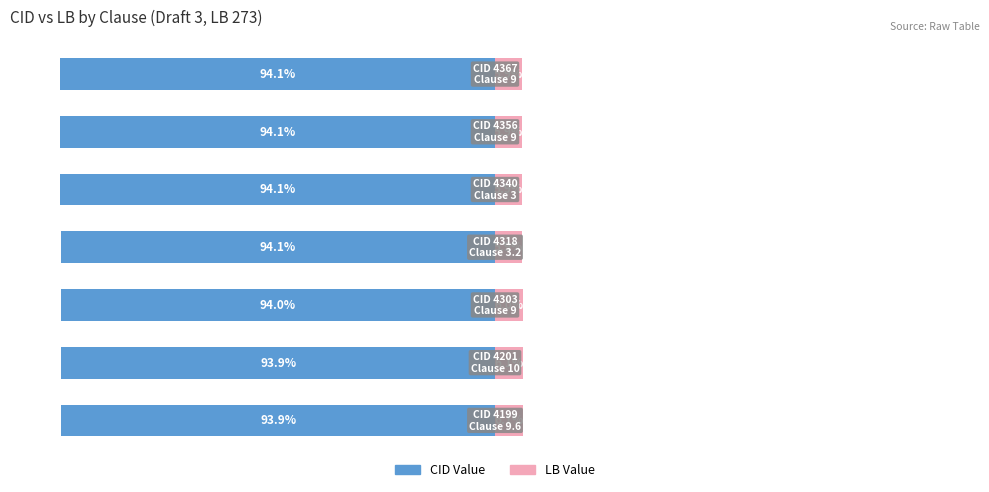

What is the lowest value of the LB Value series?

5.9